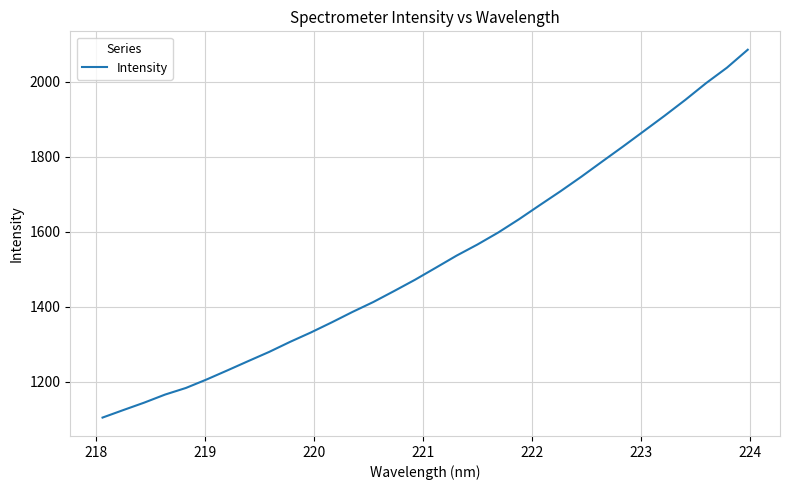

What is the greatest value displayed?

2085.7